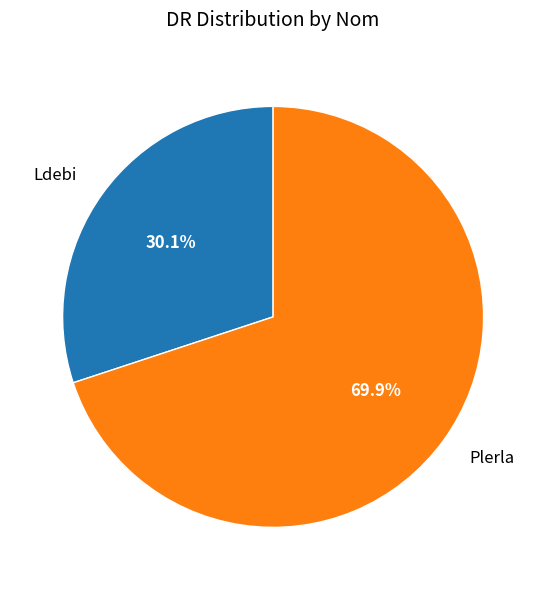

To the nearest percent, what percentage of the pie is Ldebi?

30%